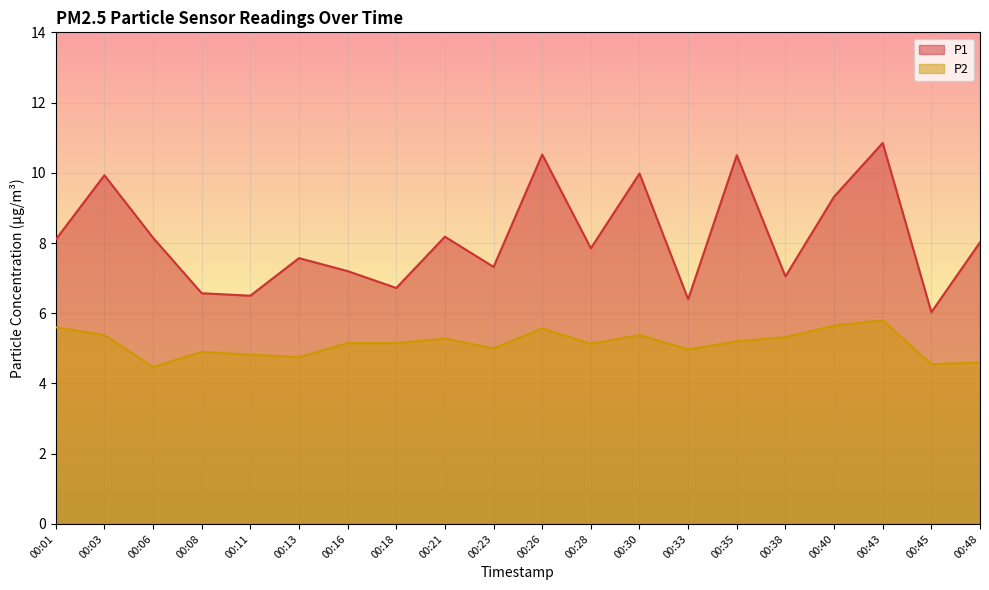

True or false: P1 has more than 2 points higher than both neighbors.

True